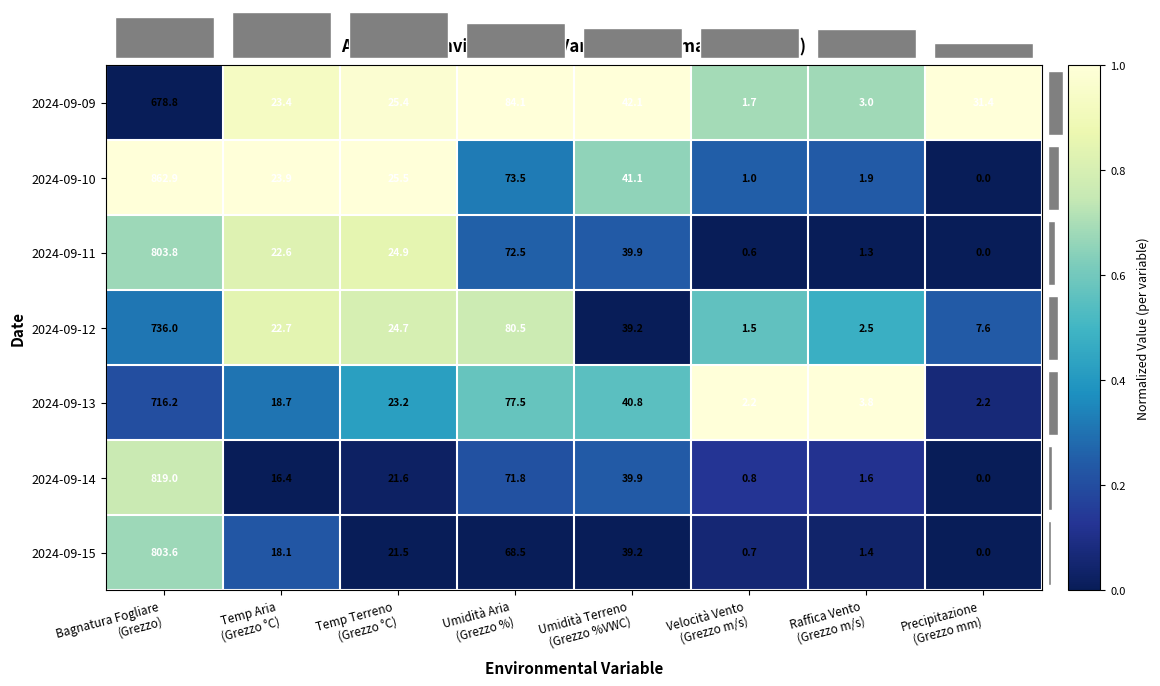

What is the sum of all 2024-09-10 values?

1029.8